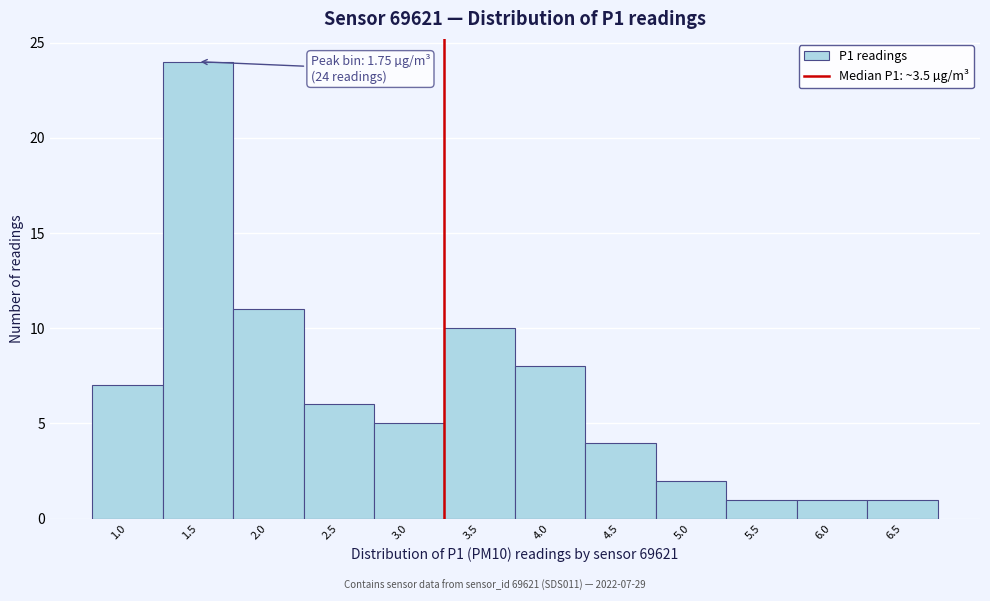

Reading left to right, extract all data points from this chart.

1.0=7	1.5=24	2.0=11	2.5=6	3.0=5	3.5=10	4.0=8	4.5=4	5.0=2	5.5=1	6.0=1	6.5=1